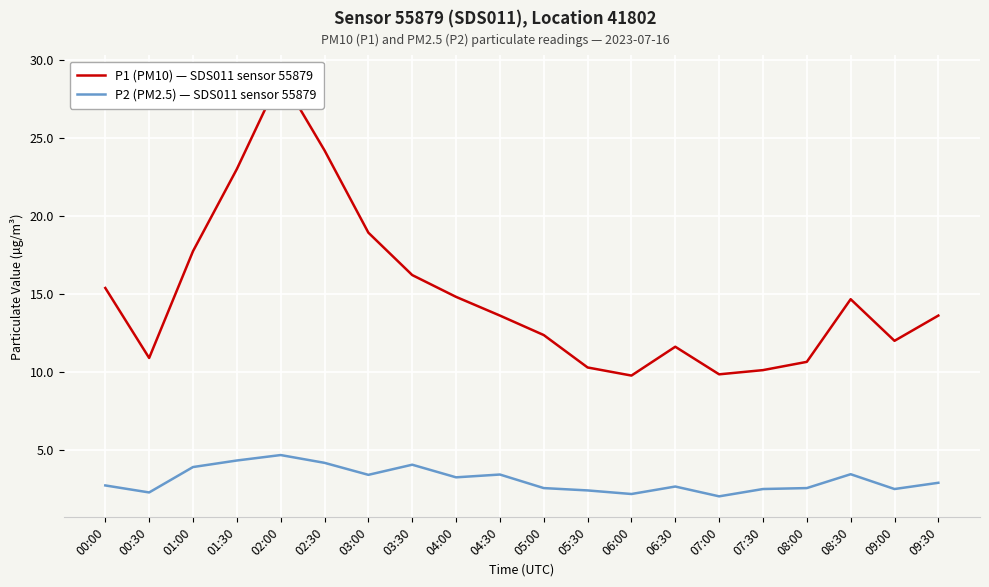

True or false: P2 (PM2.5) — SDS011 sensor 55879 and P1 (PM10) — SDS011 sensor 55879 cross at least once.

False